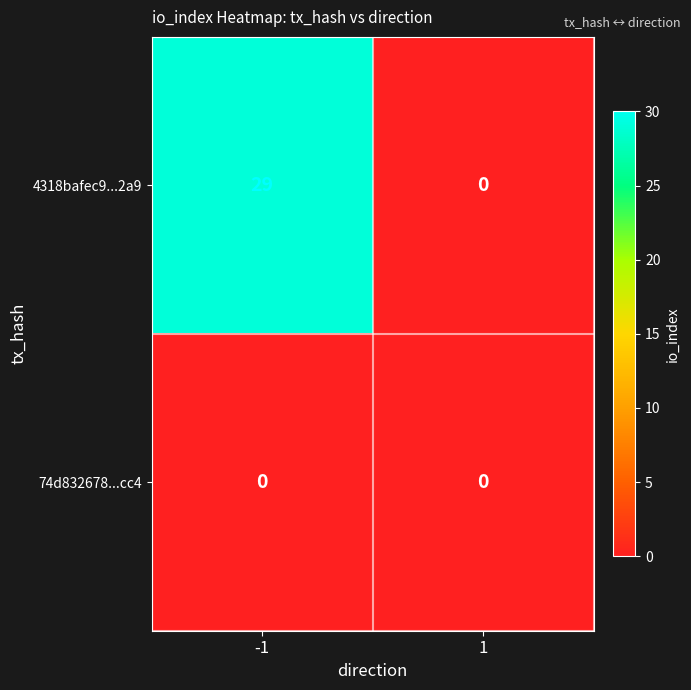

What is the difference between the 4318bafec9...2a9 values at -1 and 1?

29